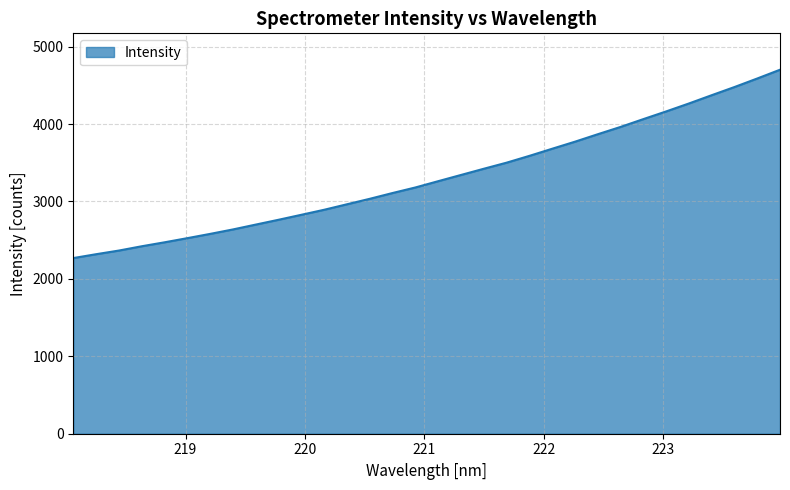

What is the difference between the maximum and minimum values?

2432.7